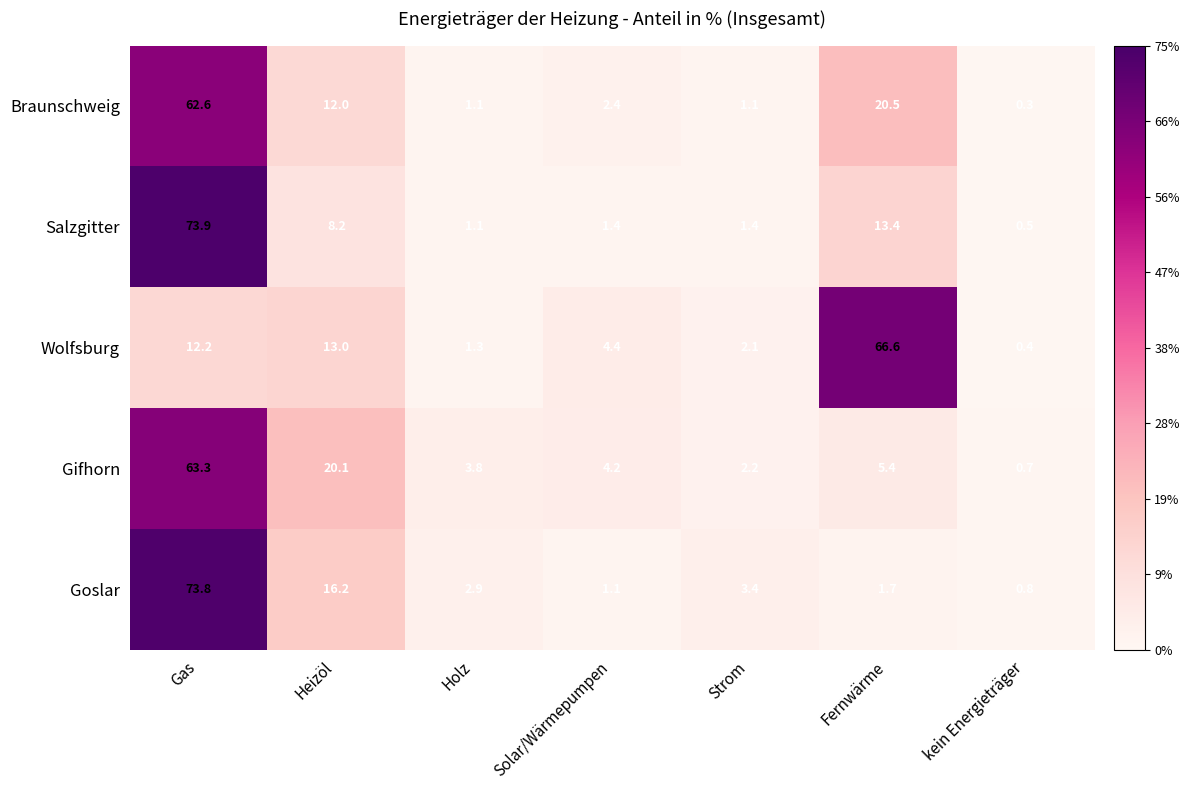

True or false: Gifhorn has a value of 3.2 at Fernwärme.

False